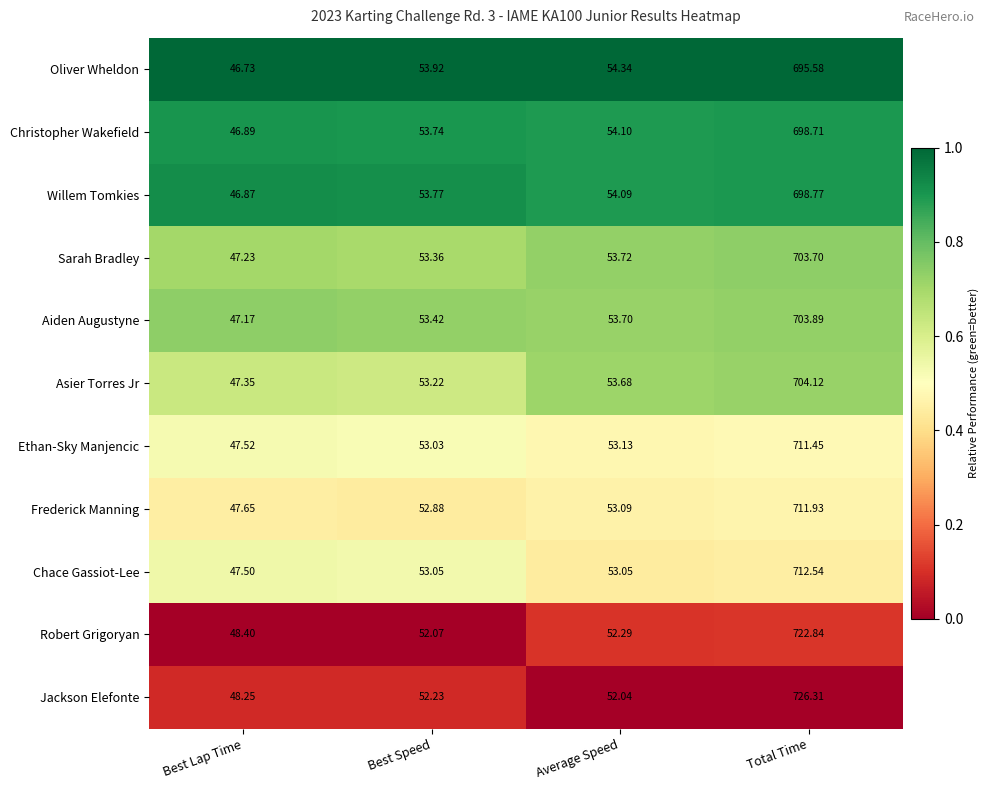

What is the greatest value displayed?

726.3